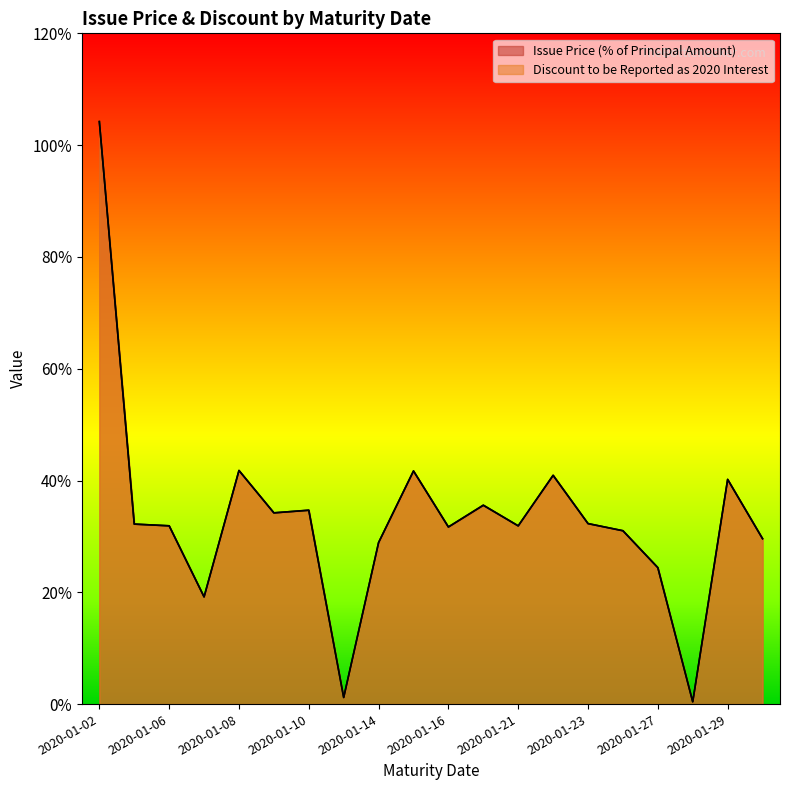

In Discount to be Reported as 2020 Interest, how many points are higher than both neighbors (excluding endpoints)?

6